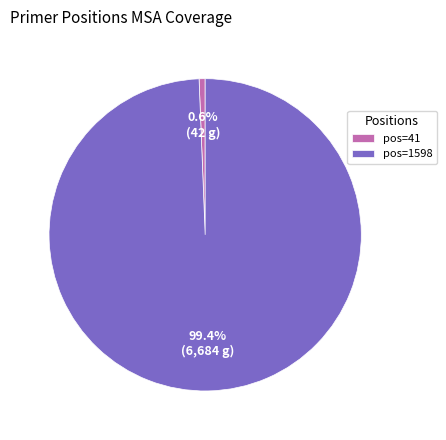

Combined, do pos=41 and pos=1598 account for over 50%?

Yes